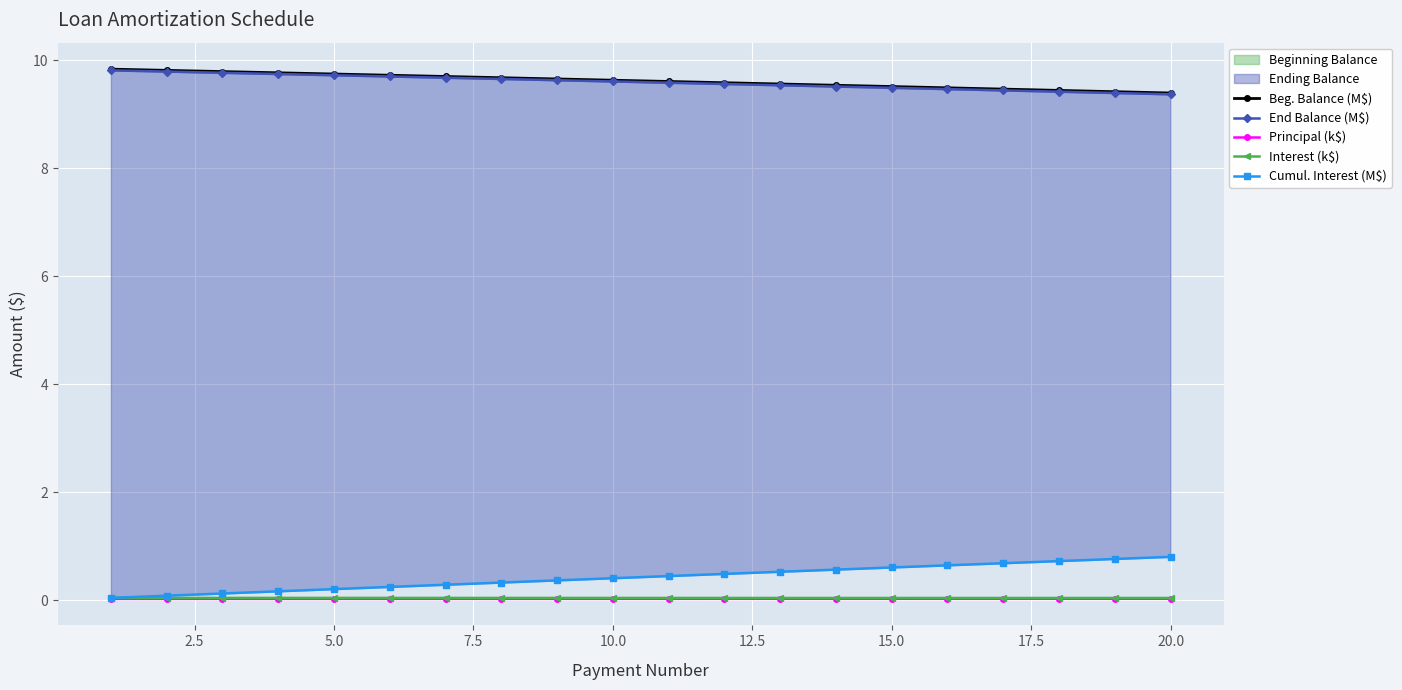

Reading left to right, list all the values displayed in this chart.

Beg. Balance (M$): 9.8	9.8	9.8	9.8	9.7	9.7	9.7	9.7	9.7	9.6	9.6	9.6	9.6	9.5	9.5	9.5	9.5	9.4	9.4	9.4
End Balance (M$): 9.8	9.8	9.8	9.7	9.7	9.7	9.7	9.7	9.6	9.6	9.6	9.6	9.5	9.5	9.5	9.5	9.4	9.4	9.4	9.4
Principal (k$): 0.0	0.0	0.0	0.0	0.0	0.0	0.0	0.0	0.0	0.0	0.0	0.0	0.0	0.0	0.0	0.0	0.0	0.0	0.0	0.0
Interest (k$): 0.0	0.0	0.0	0.0	0.0	0.0	0.0	0.0	0.0	0.0	0.0	0.0	0.0	0.0	0.0	0.0	0.0	0.0	0.0	0.0
Cumul. Interest (M$): 0.0	0.1	0.1	0.2	0.2	0.2	0.3	0.3	0.4	0.4	0.4	0.5	0.5	0.6	0.6	0.6	0.7	0.7	0.8	0.8